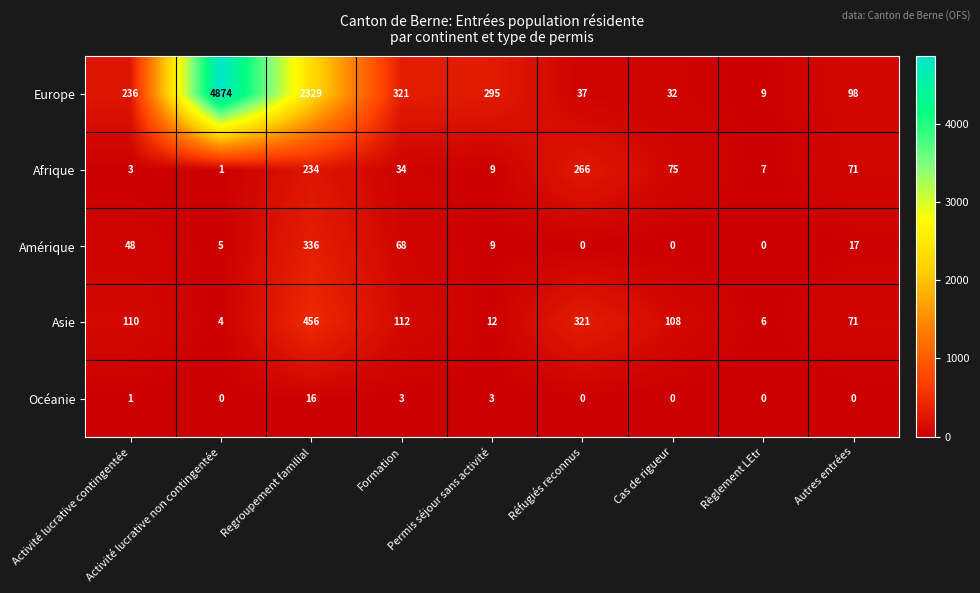

What is the total value across all series at Règlement LEtr?

22